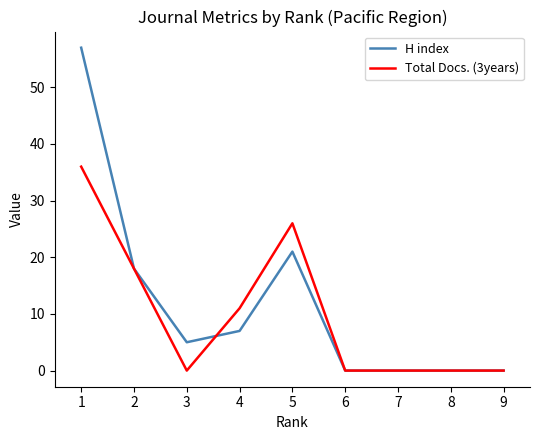

What is the average value of the H index series?

12